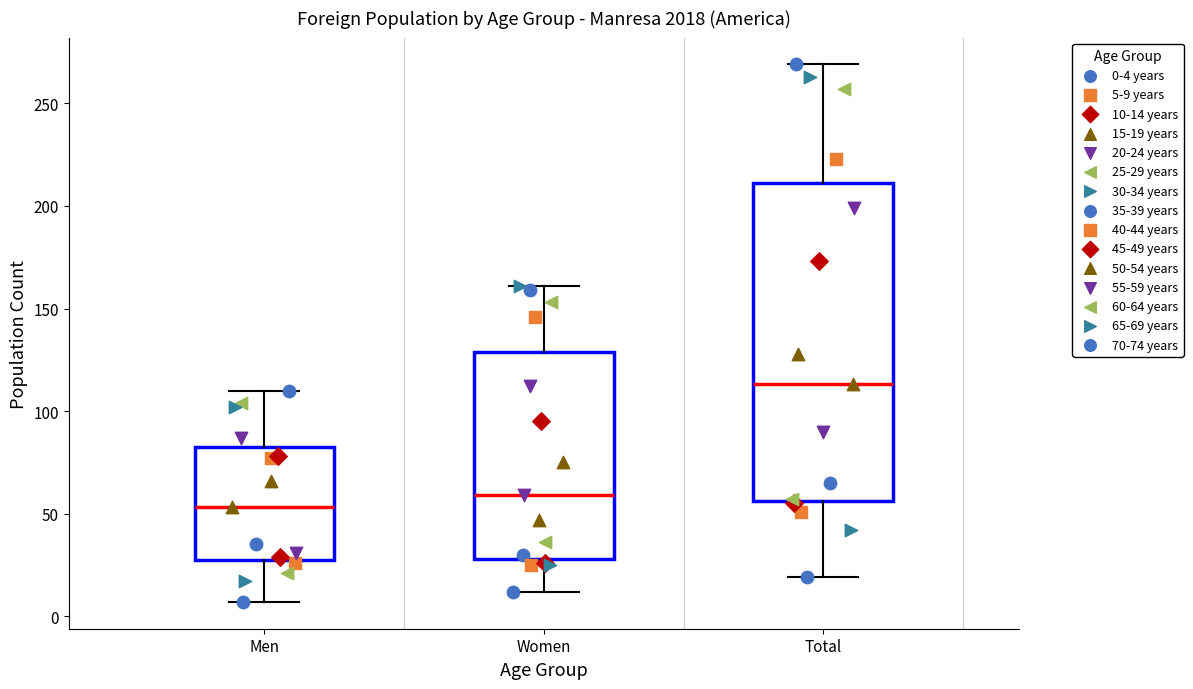

Which box's median line is the highest?

Total